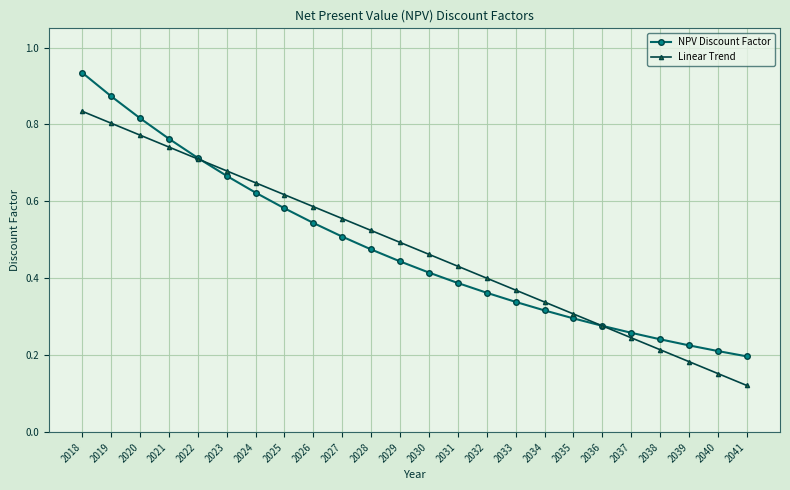

Is it true that NPV Discount Factor equals 0.4 at 2031?

True